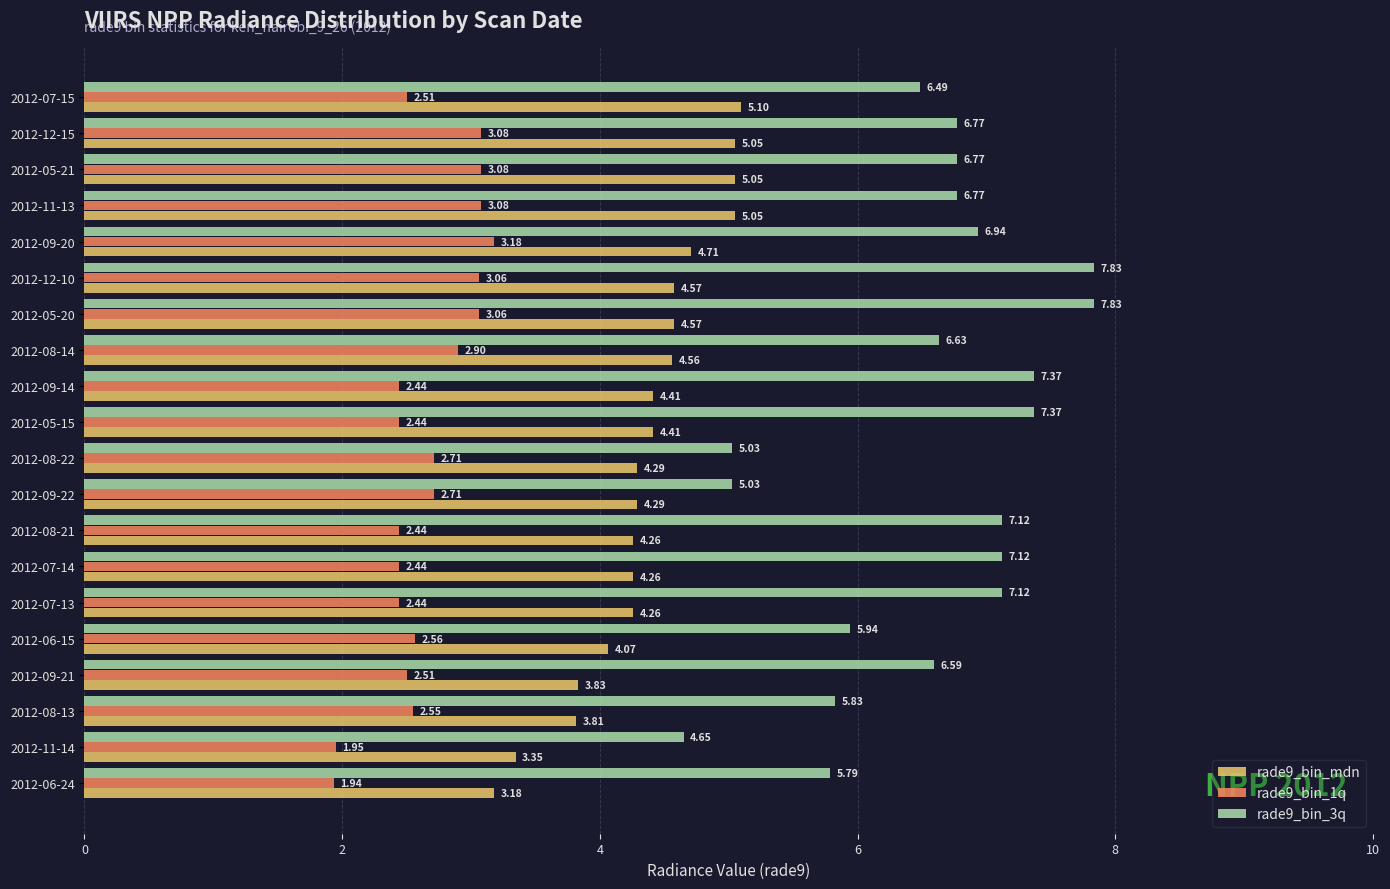

Which series has the widest spread of values?

rade9_bin_3q